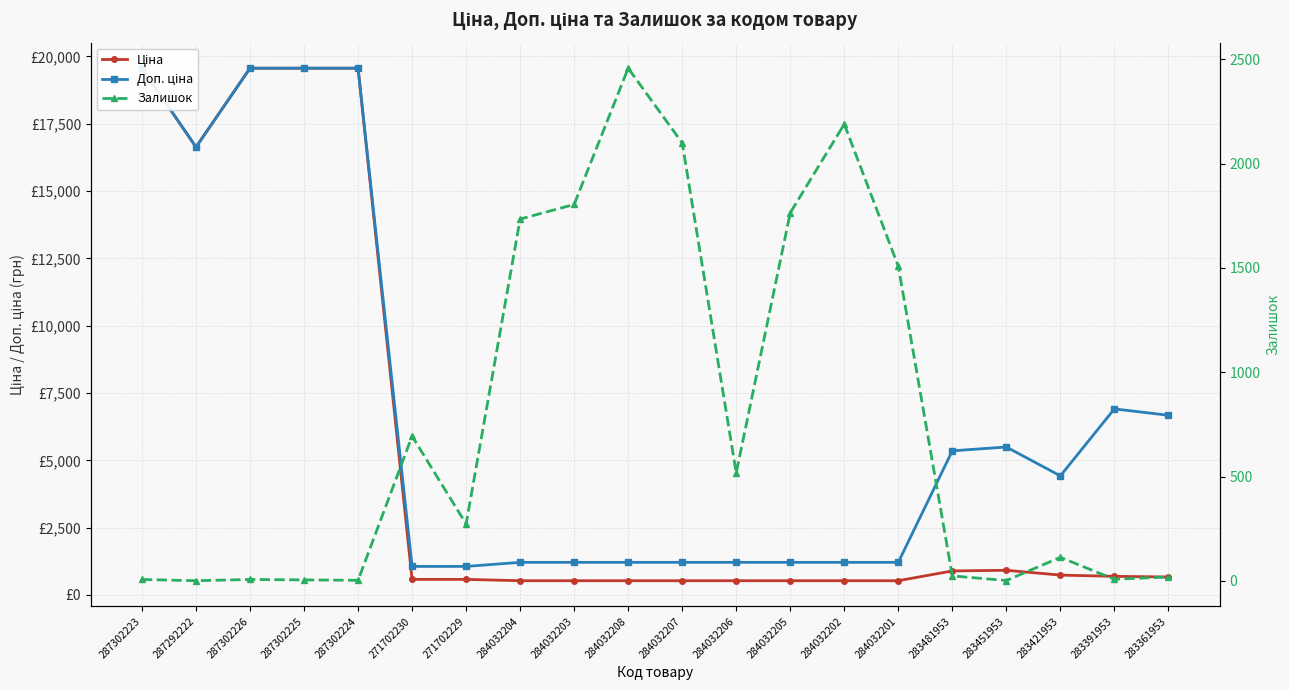

What is the highest value of the Доп. ціна series?

19564.9